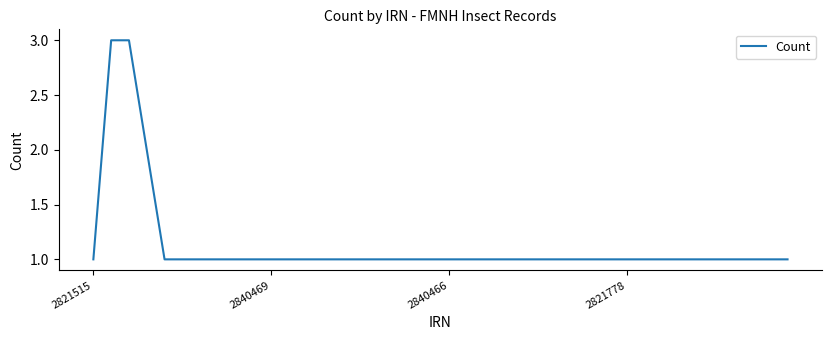

What is the maximum value shown in the chart?

3